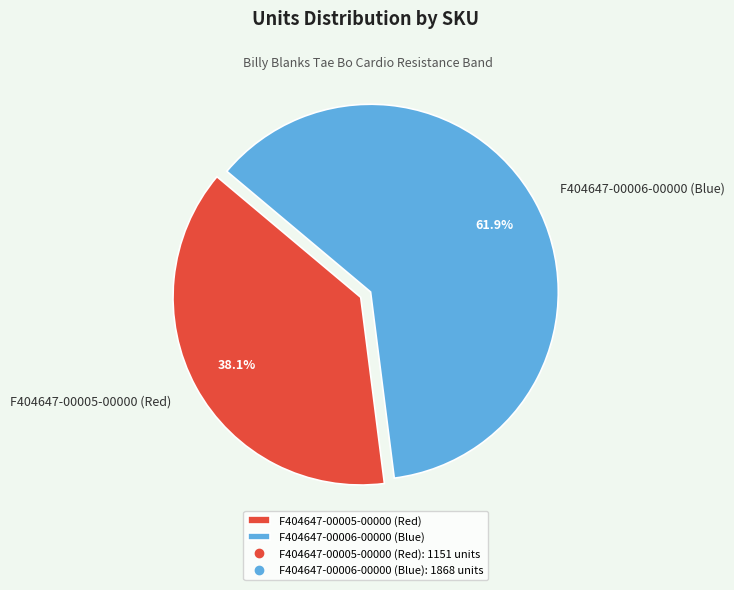

To the nearest percent, what is the difference between the largest and smallest slice percentages?

24%